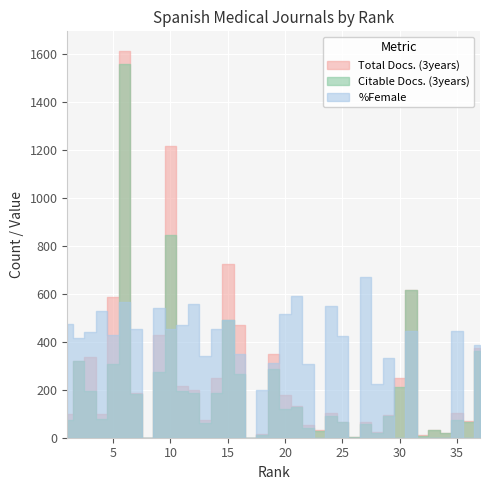

What is the difference between the maximum and minimum values in the %Female series?

671.3